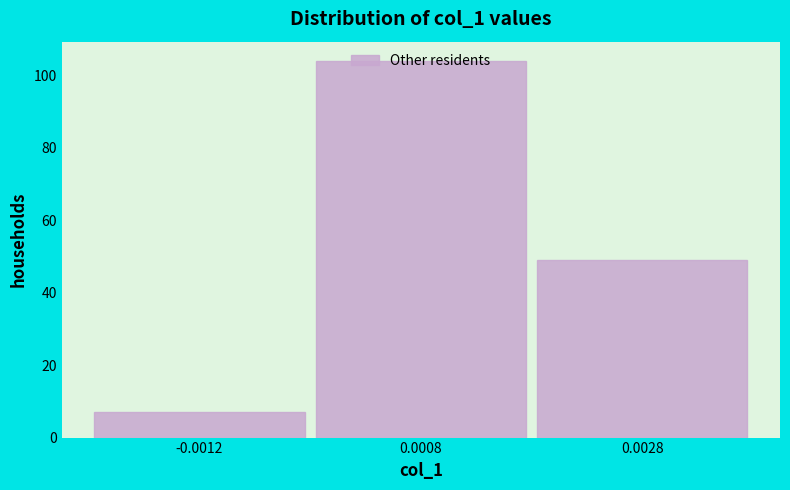

Read the value at 0.0028.

49